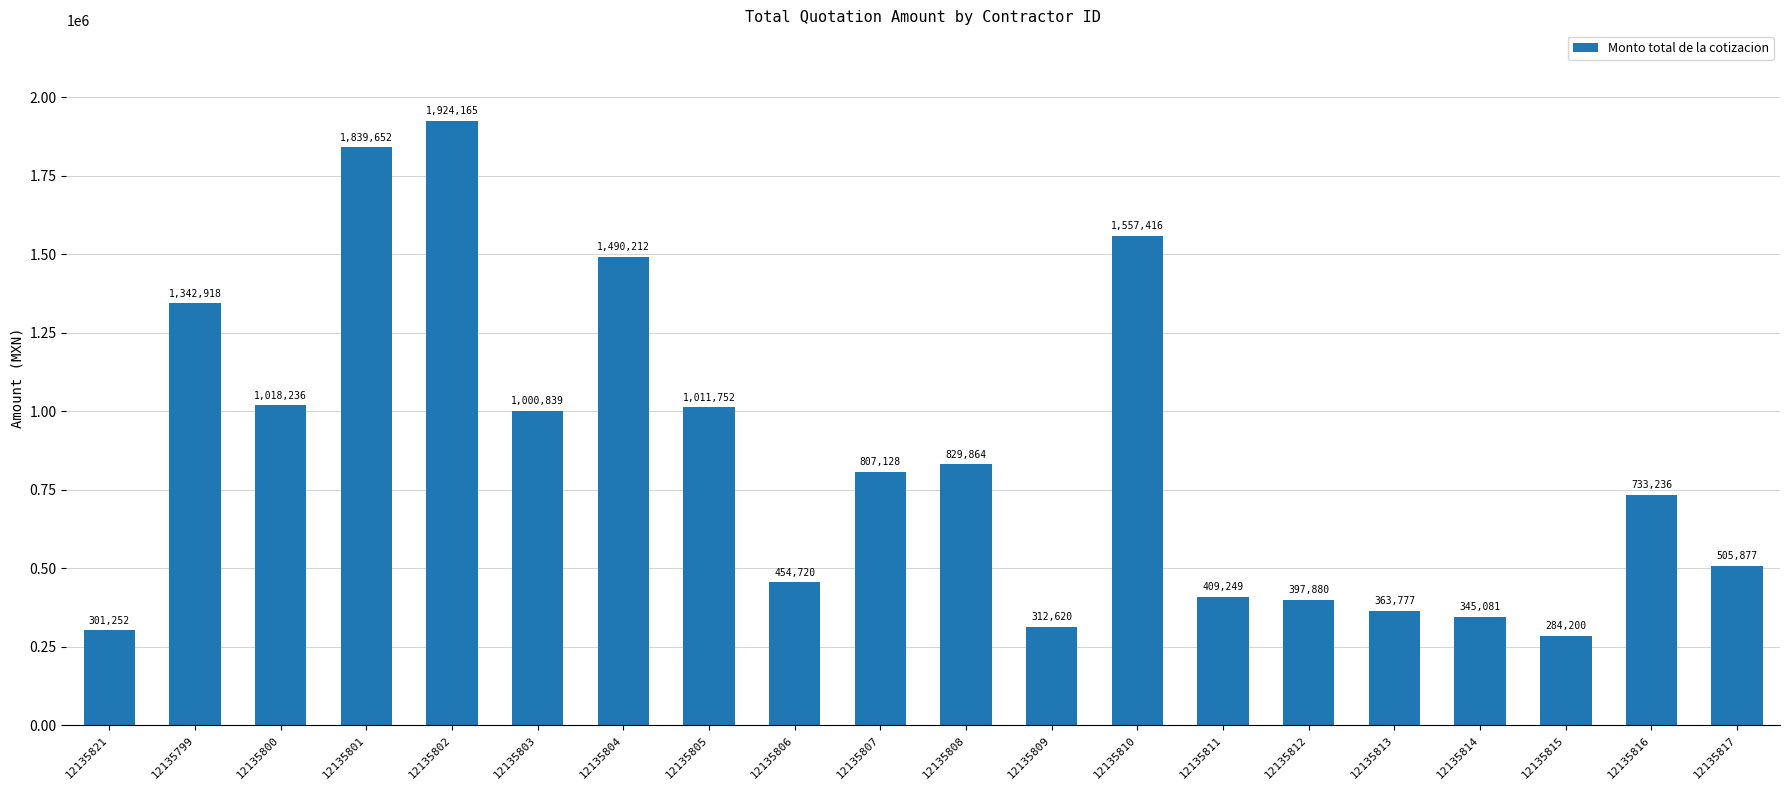

What is the label of the 2nd bar from the left?

12135799